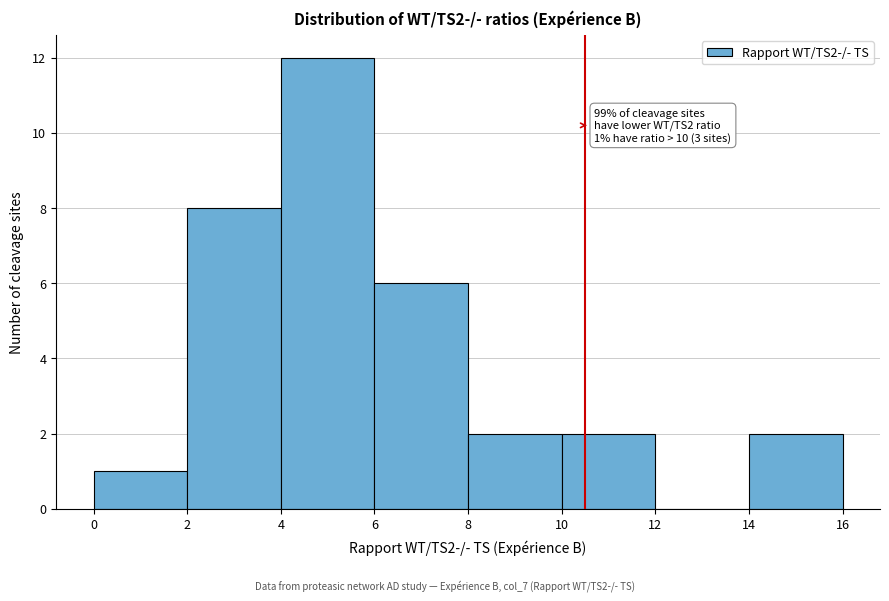

Over which range of the x-axis is the bar tallest?

4 to 6